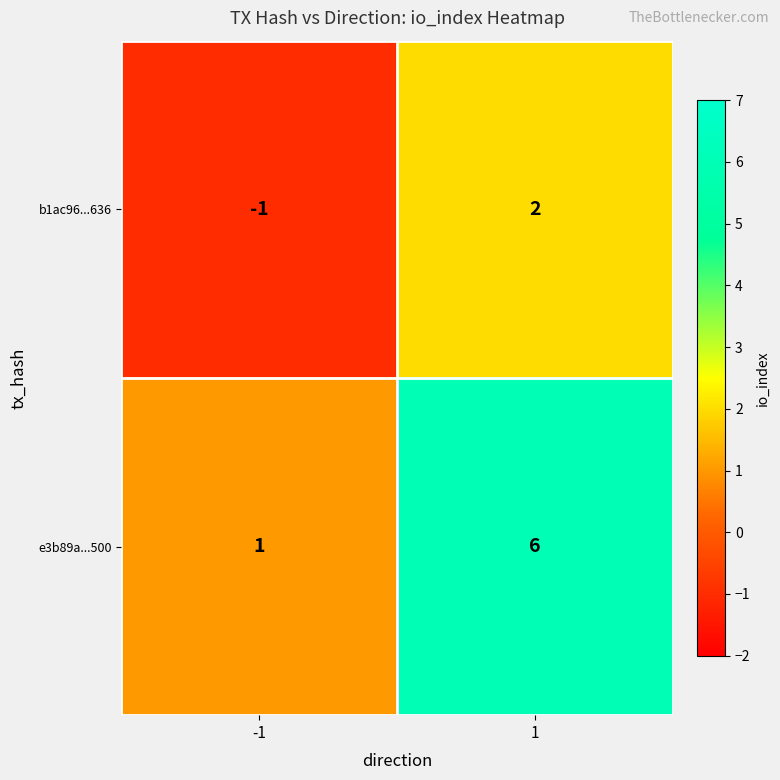

Count the number of data series in this chart.

2